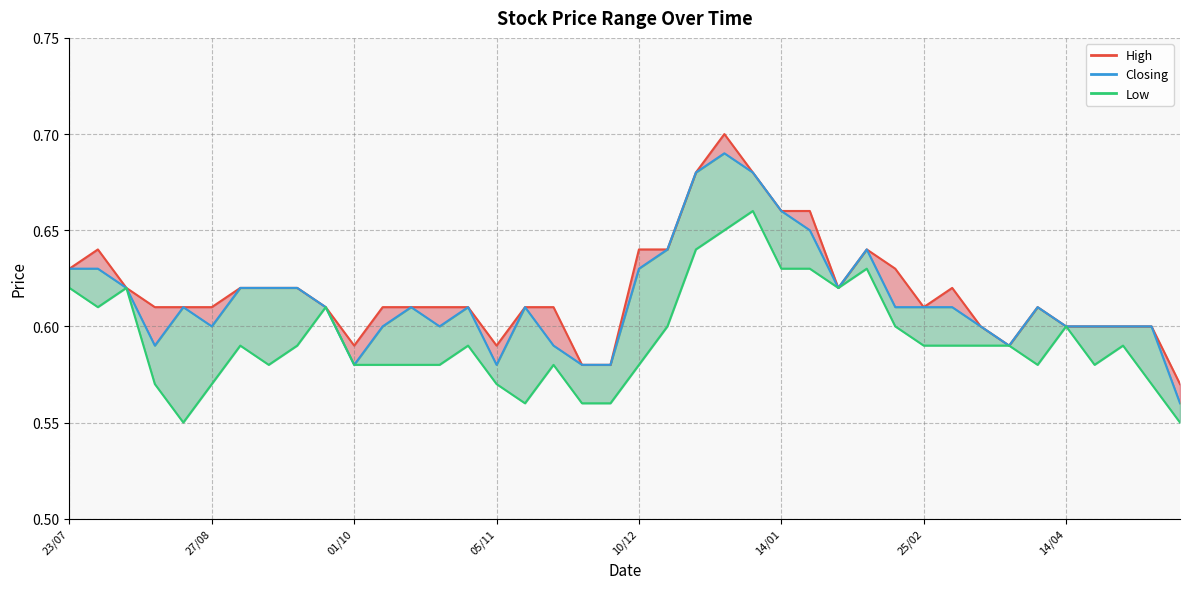

Count the number of data series in this chart.

3